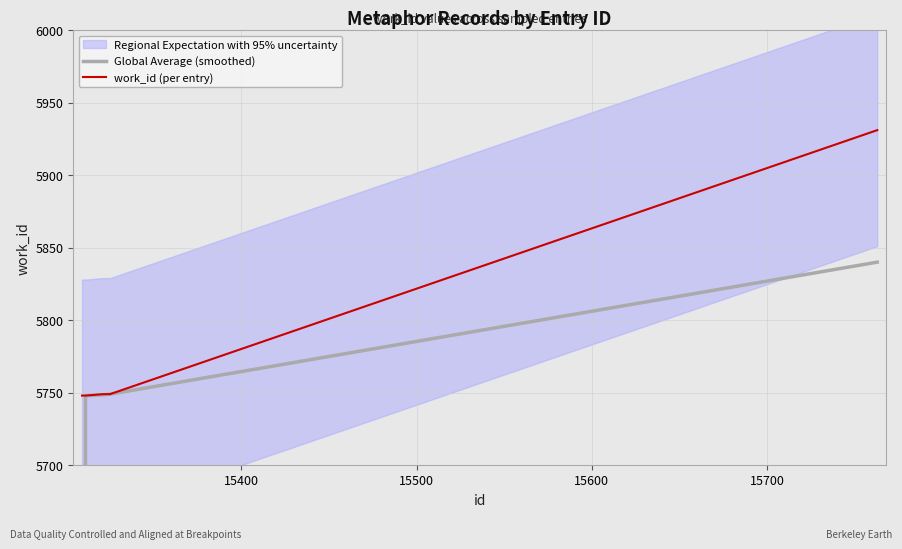

Which series has the largest range (max minus min)?

Global Average (smoothed)